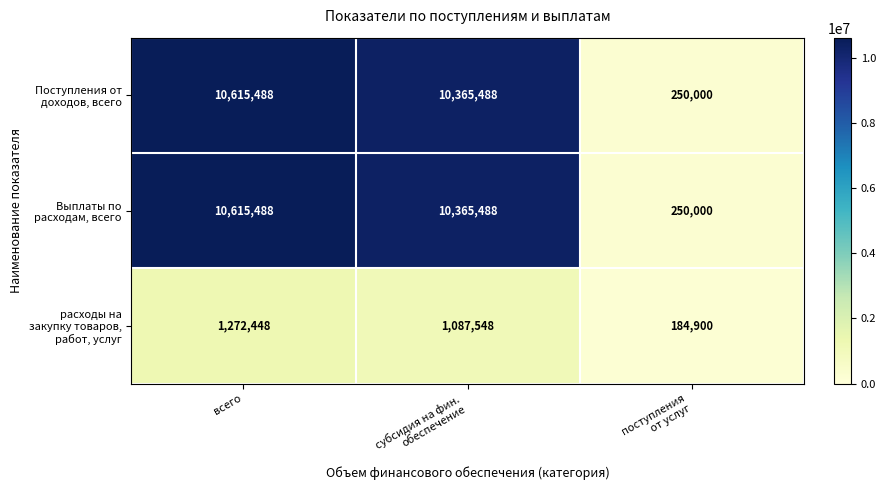

At which category is the sum across all series the highest?

всего